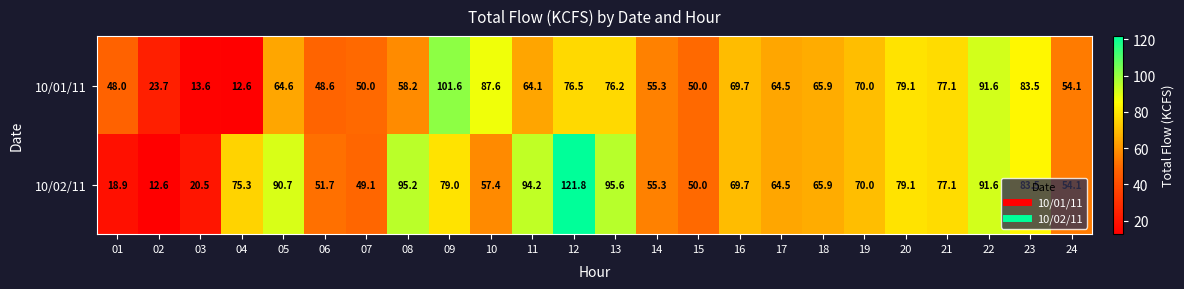

What is the total value across all series at 08?

153.4